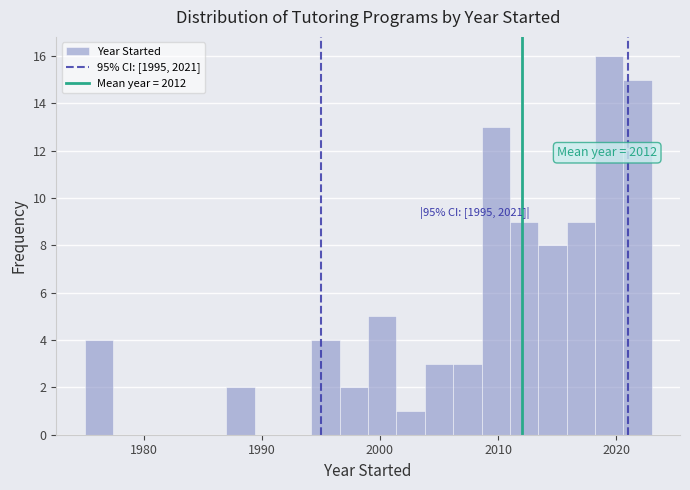

Around what value on the x-axis is the tallest bar? Give the approximate position of its centre, as read against the axis.

2019